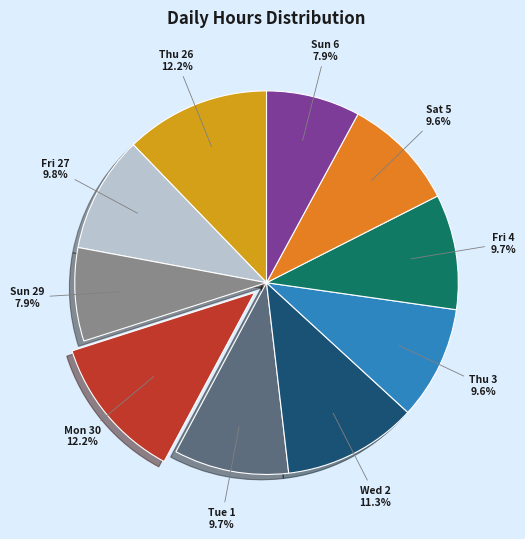

To the nearest percent, what is the combined percentage of Thu 3 and Mon 30?

22%